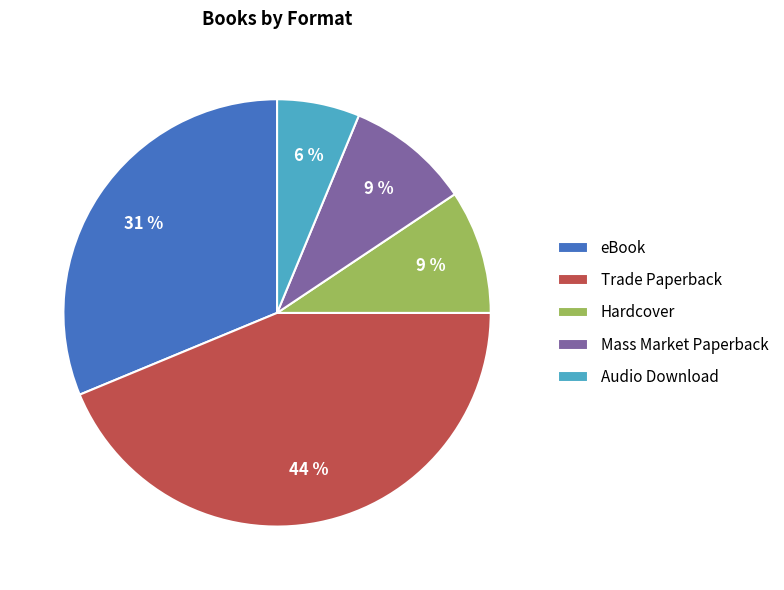

To the nearest percent, what percentage of the pie is Mass Market Paperback?

9%